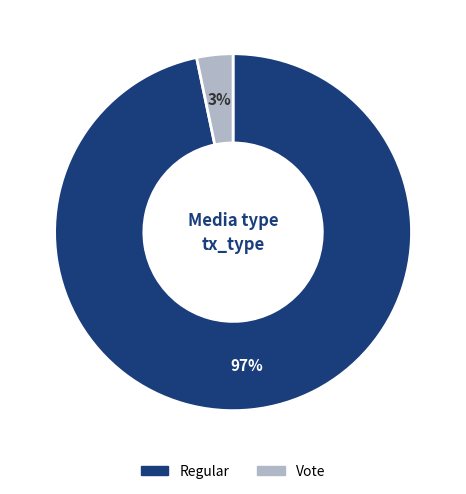

The Vote slice represents 3% of the pie. True or false?

True